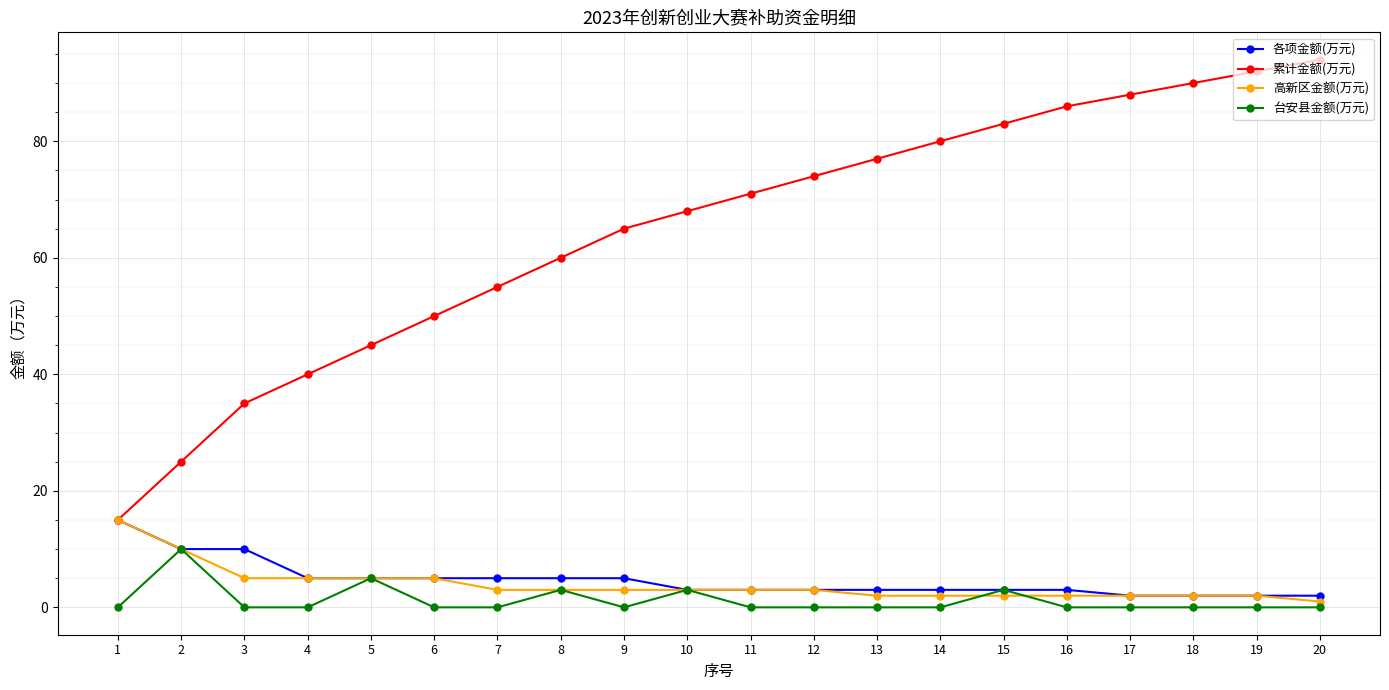

At how many categories does at least one series exceed 31?

18